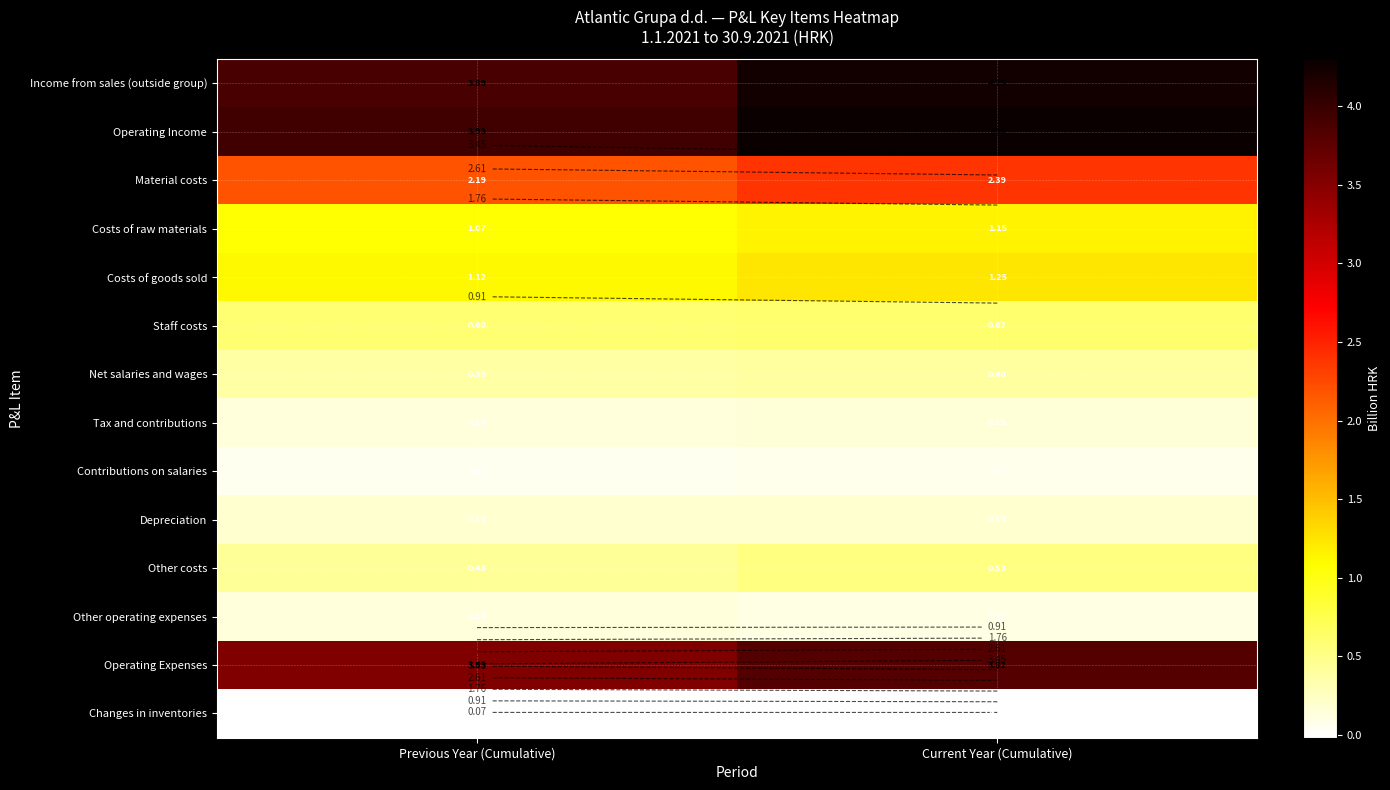

Which series has the widest spread of values?

Operating Income